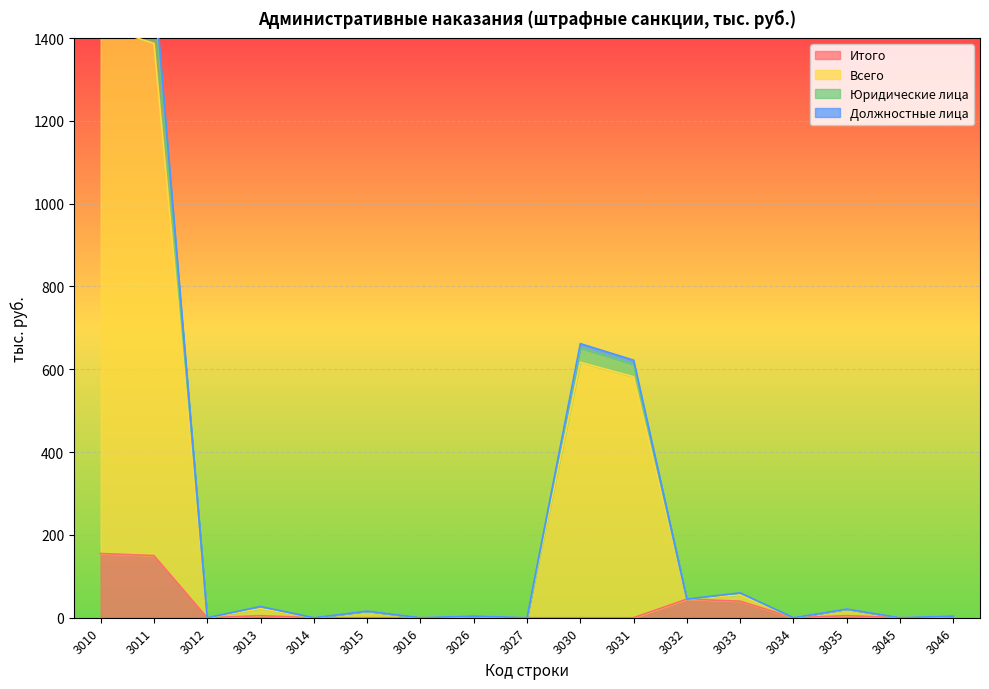

True or false: Итого has more than 1 points higher than both neighbors.

True